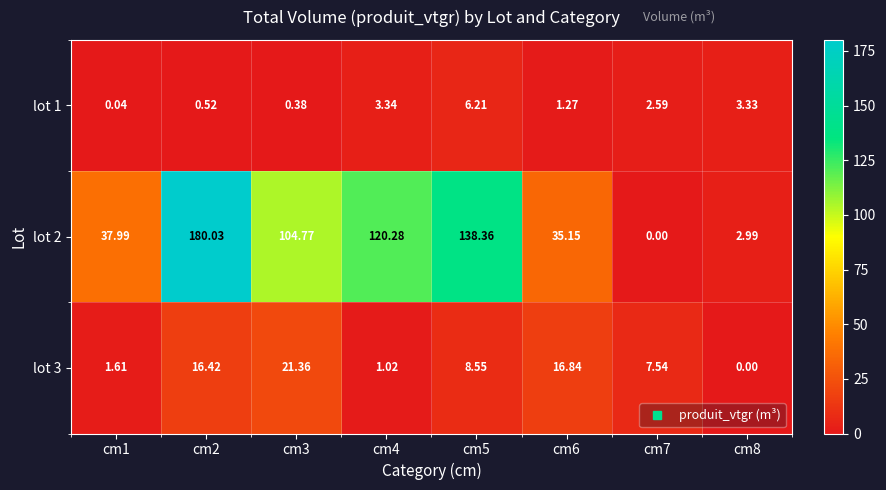

Is the value of lot 2 at cm1 greater than the value of lot 3 at cm8?

Yes